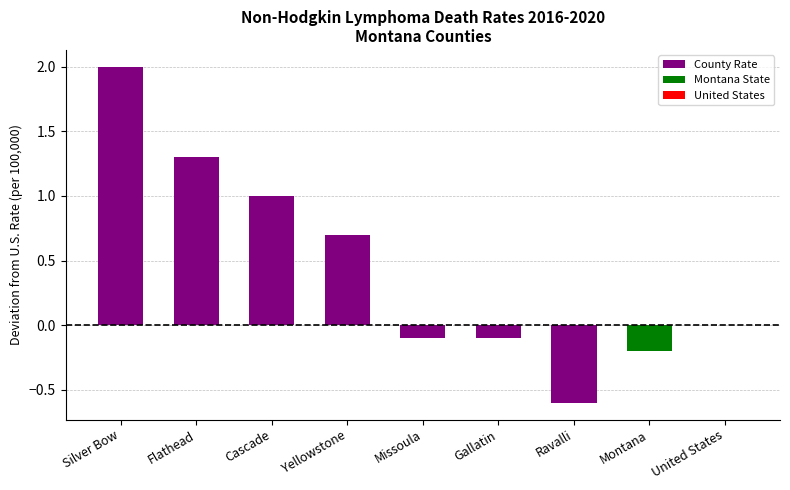

How many categories are shown in the chart?

9